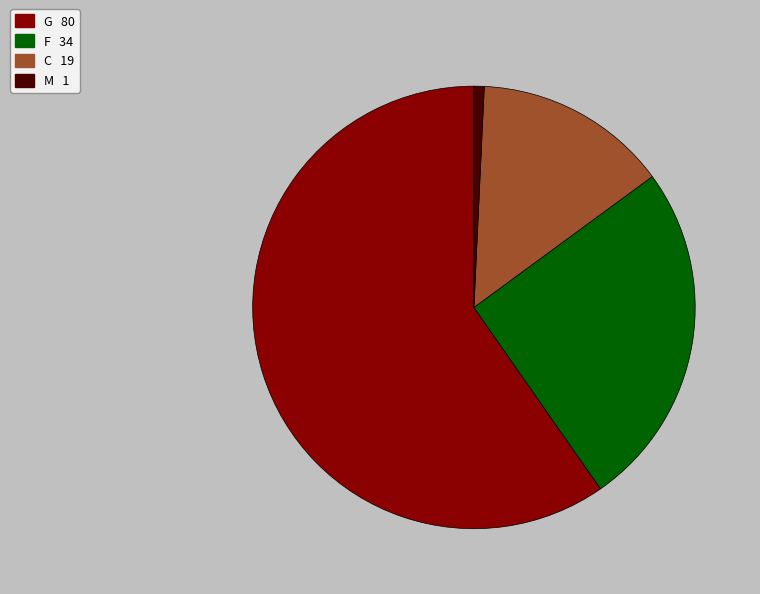

Is there a majority slice in this chart?

Yes